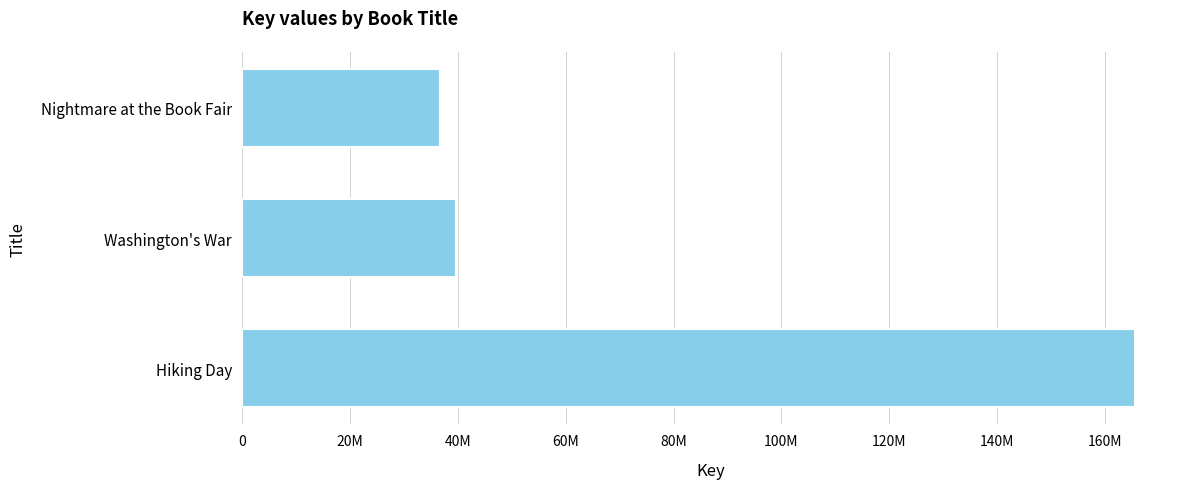

Are the bars horizontal?

Yes